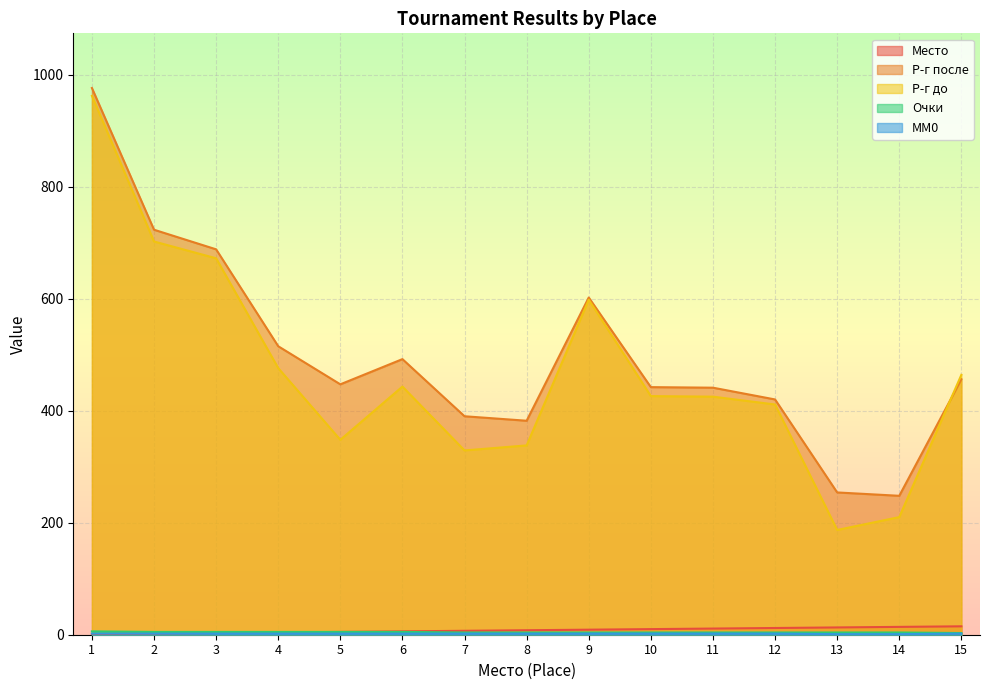

How many categories are shown in the chart?

15